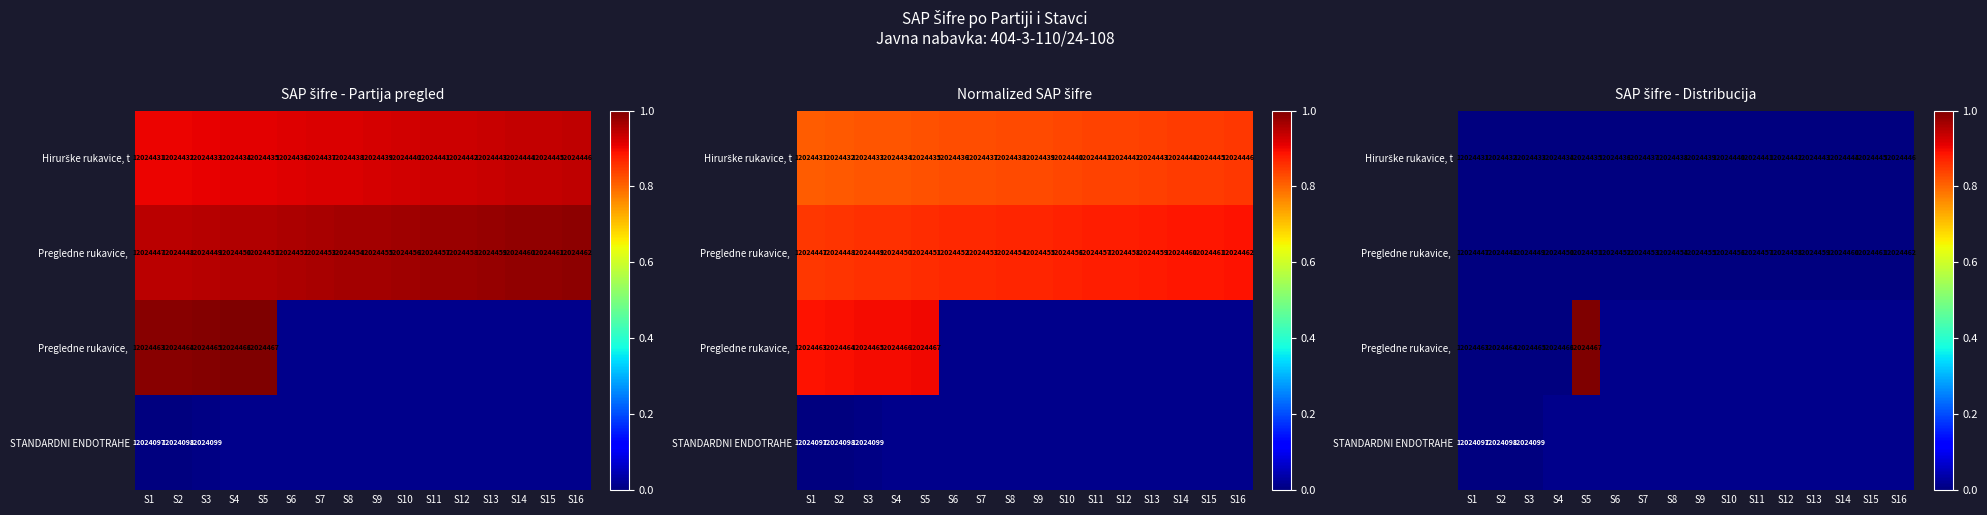

Which label corresponds to the largest value in the chart?

S5